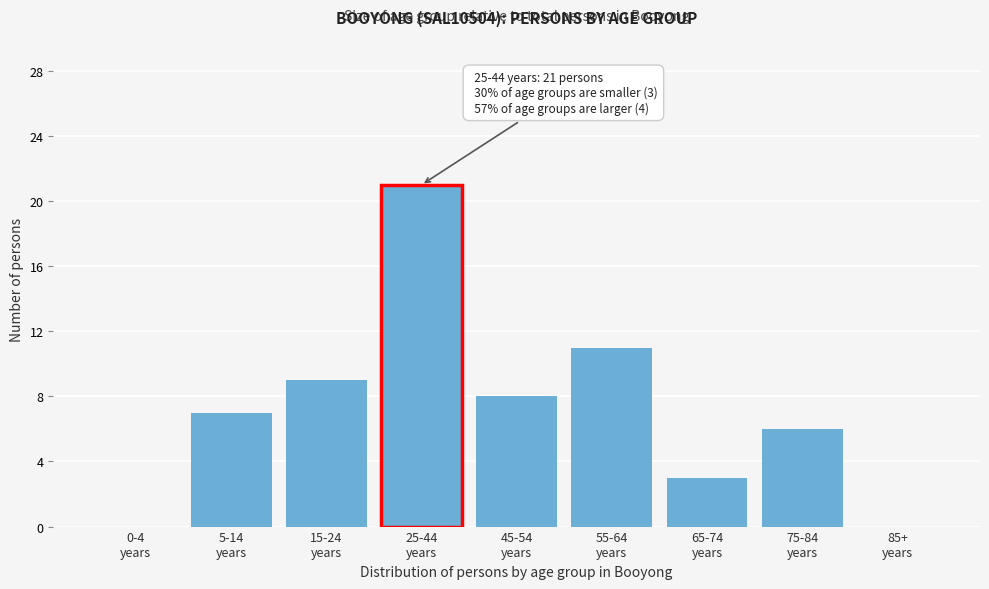

What is the sum of all values?

65